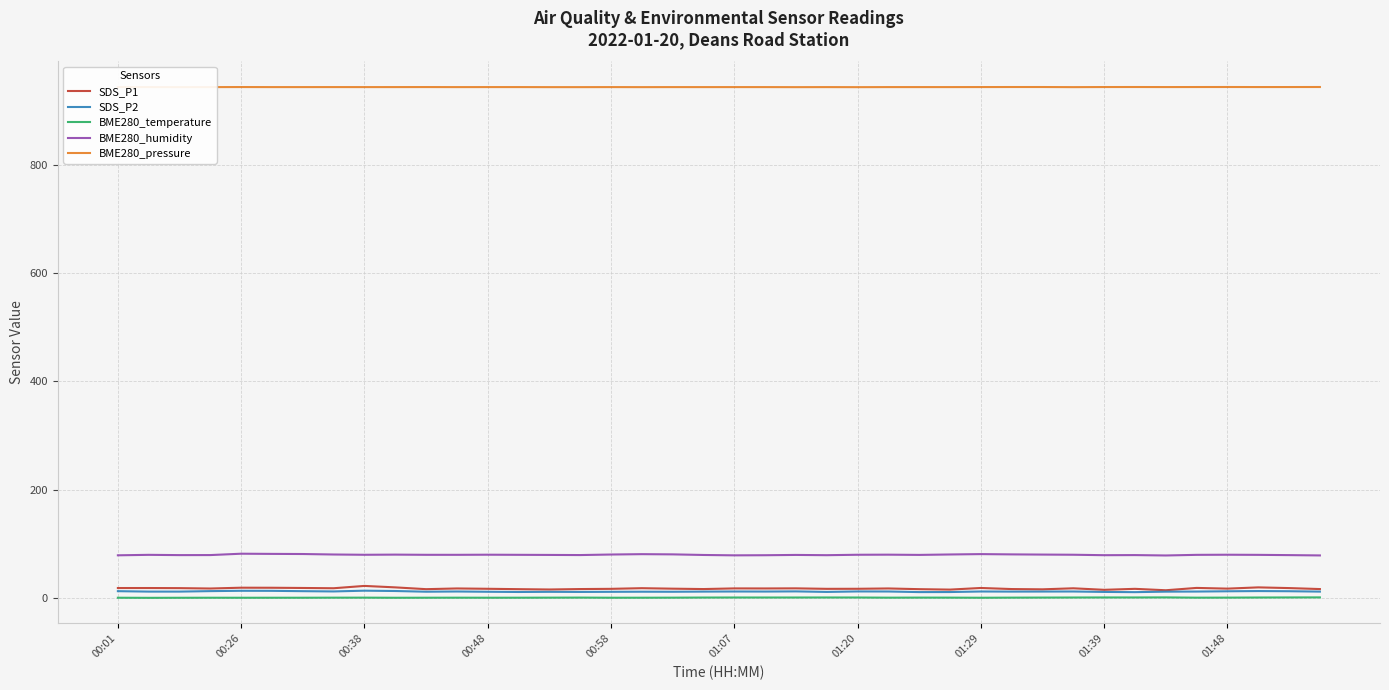

What is the sum of all SDS_P1 values?

710.8